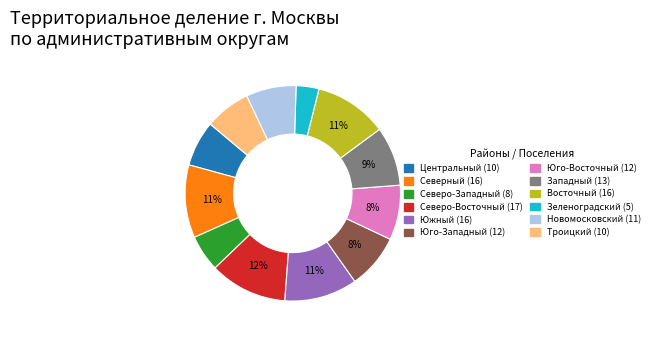

What is the smallest slice in the pie chart?

Зеленоградский